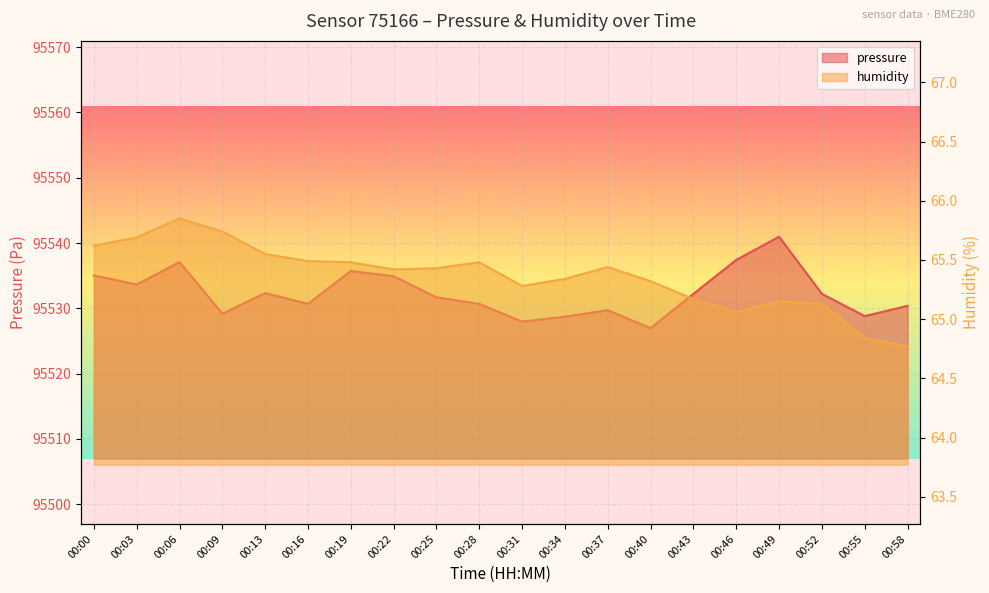

What is the total value across all series at 00:06?

95602.9